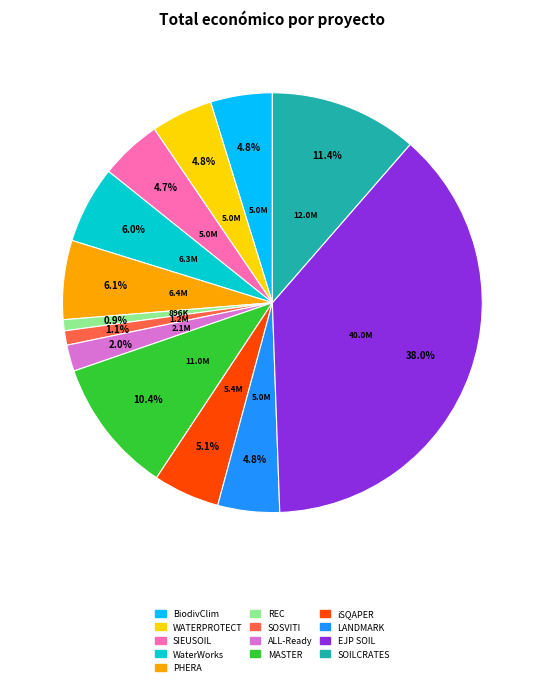

Which category has the biggest portion of the pie?

EJP SOIL